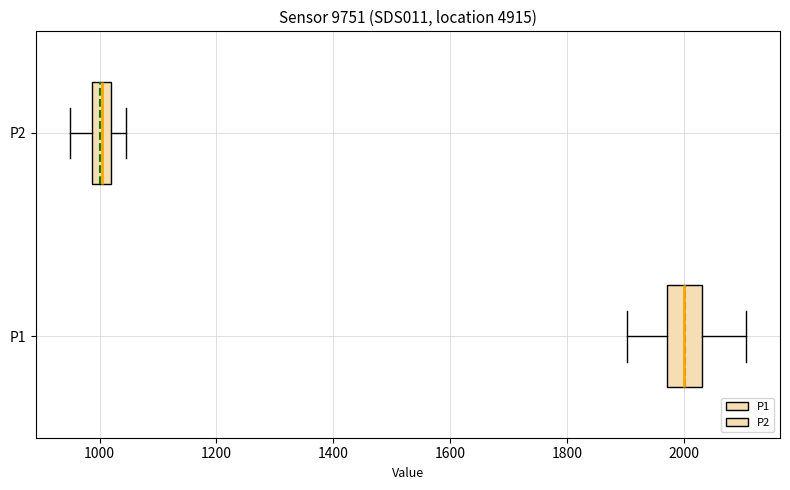

Reading bottom to top, read every box against the x-axis: the position of its median line, the range the box covers, and the ends of its whiskers. The values are not printed on the chart, so give them approximately, as read against the axis.

P1: median 2000, box 1980 to 2040, whiskers 1900 to 2100
P2: median 1000, box 980 to 1020, whiskers 940 to 1040